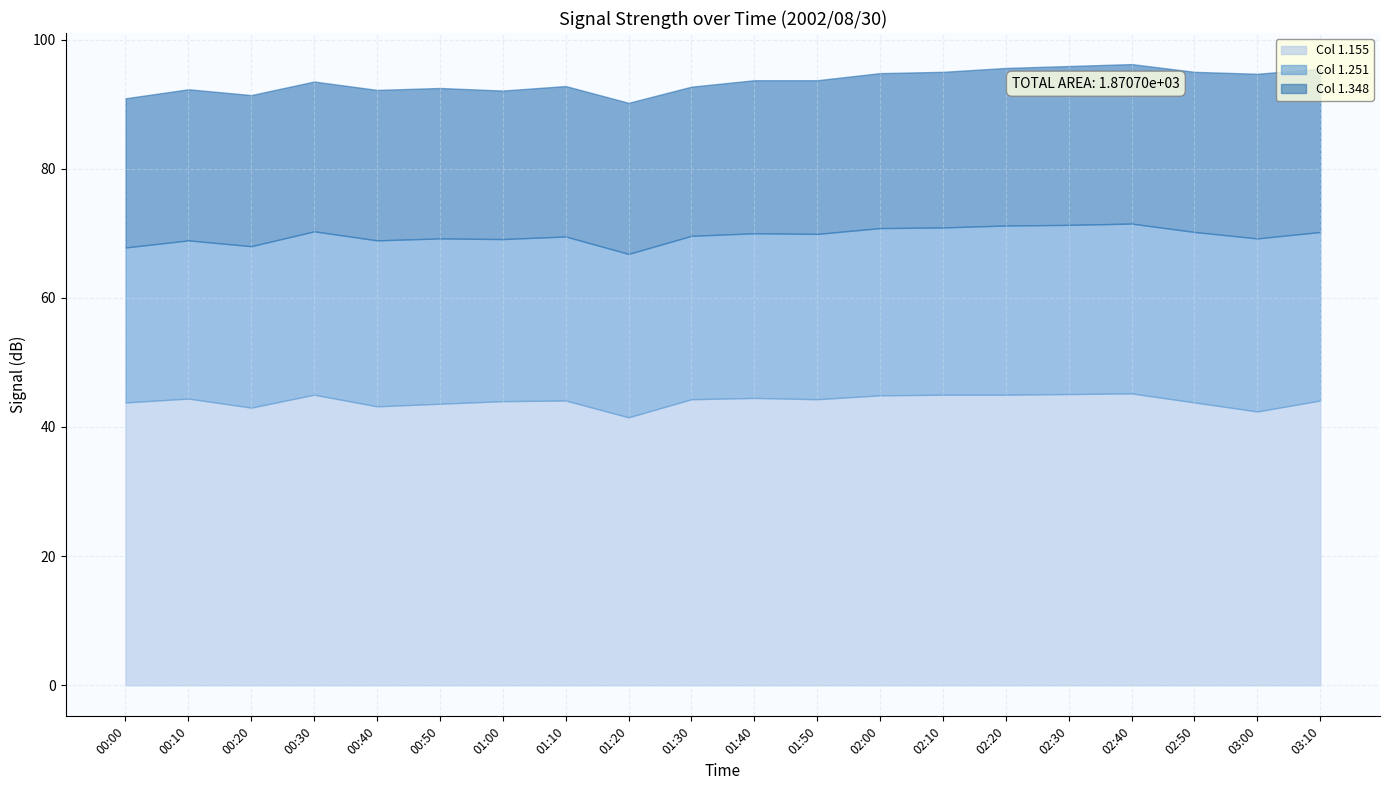

The value of Col 1.155 at 01:00 is 25.0. True or false?

False